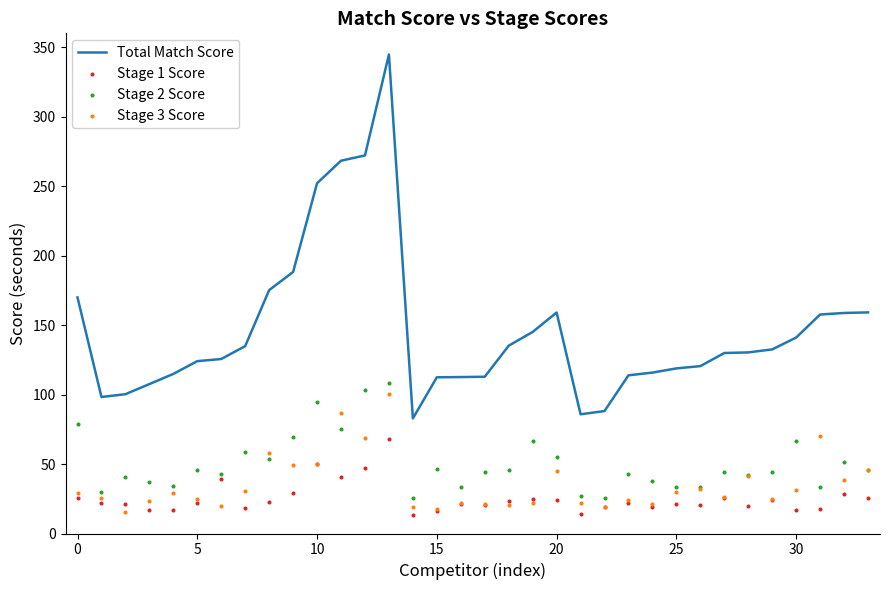

Which series has the largest Y range (max minus min)?

Total Match Score